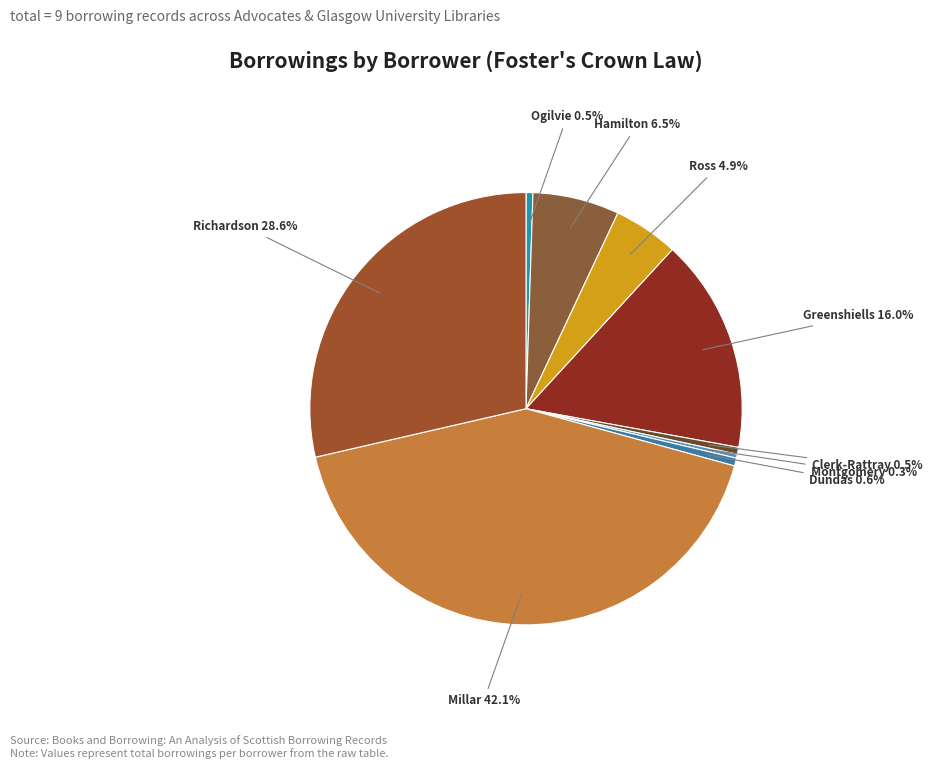

How many segments does this pie chart have?

9